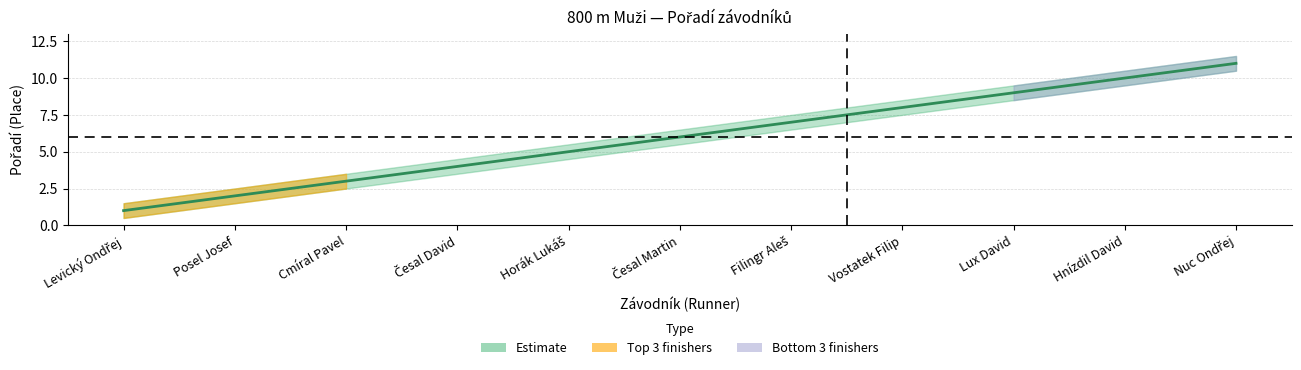

True or false: lower and Pořadí intersect in this chart.

False